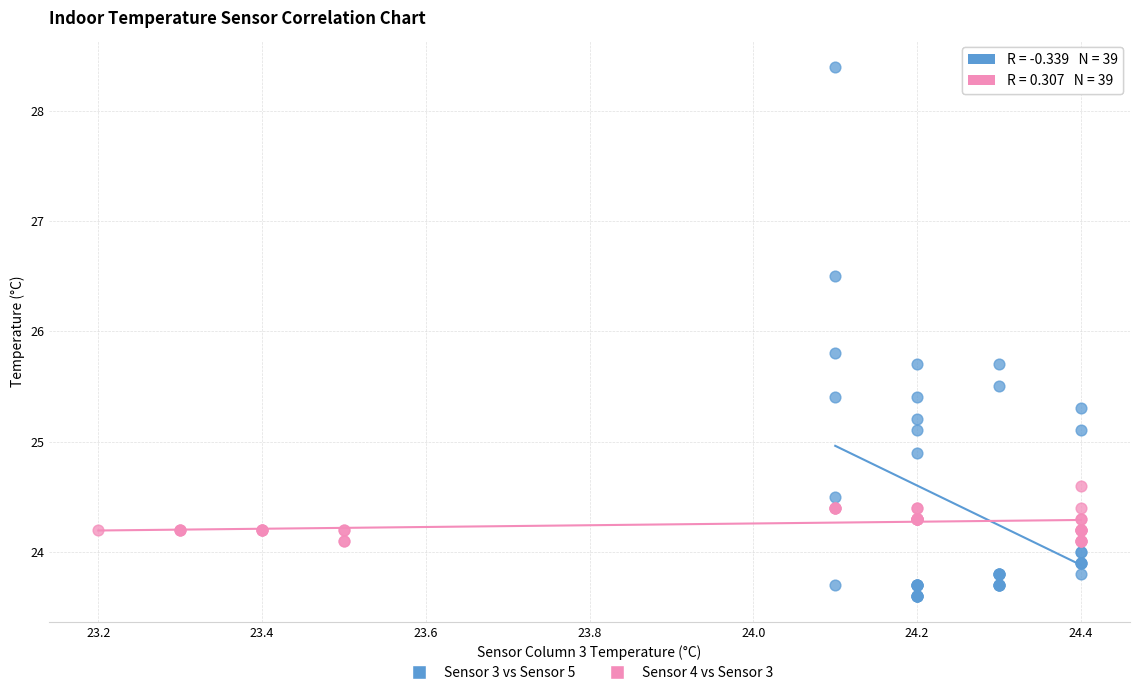

Which series reaches the minimum Y coordinate?

Sensor 3 vs Sensor 5